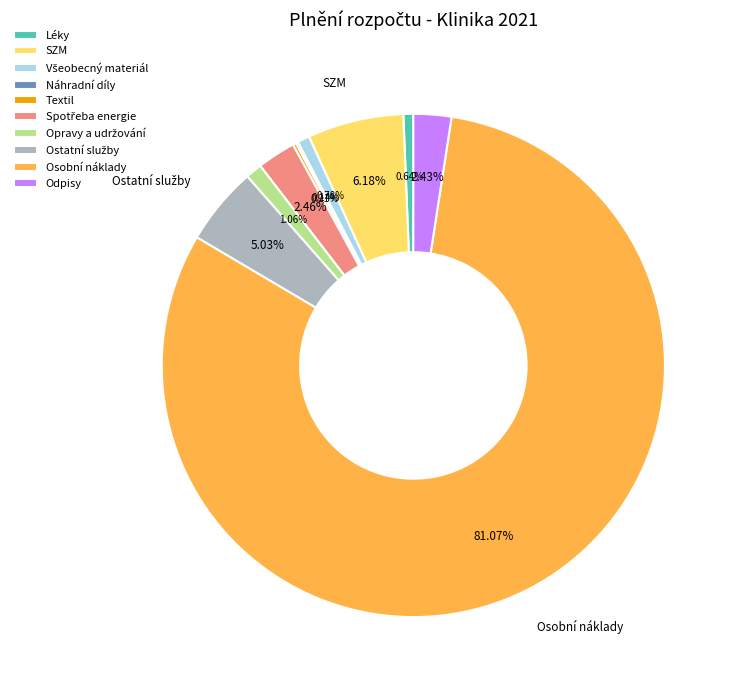

To the nearest percent, what is the difference between the largest and smallest slice percentages?

81%